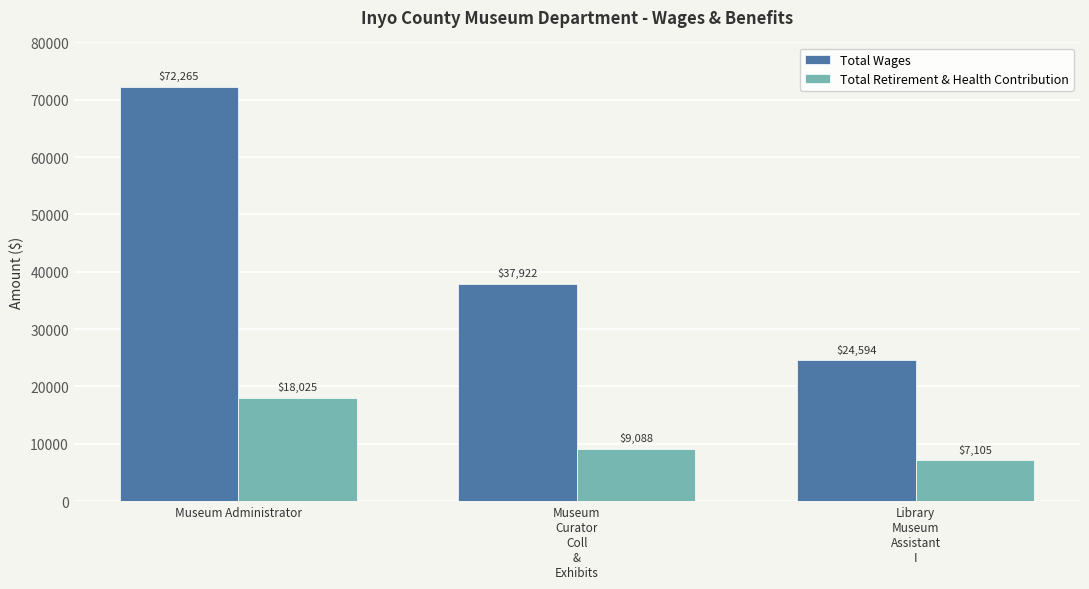

How many categories are shown in the chart?

3